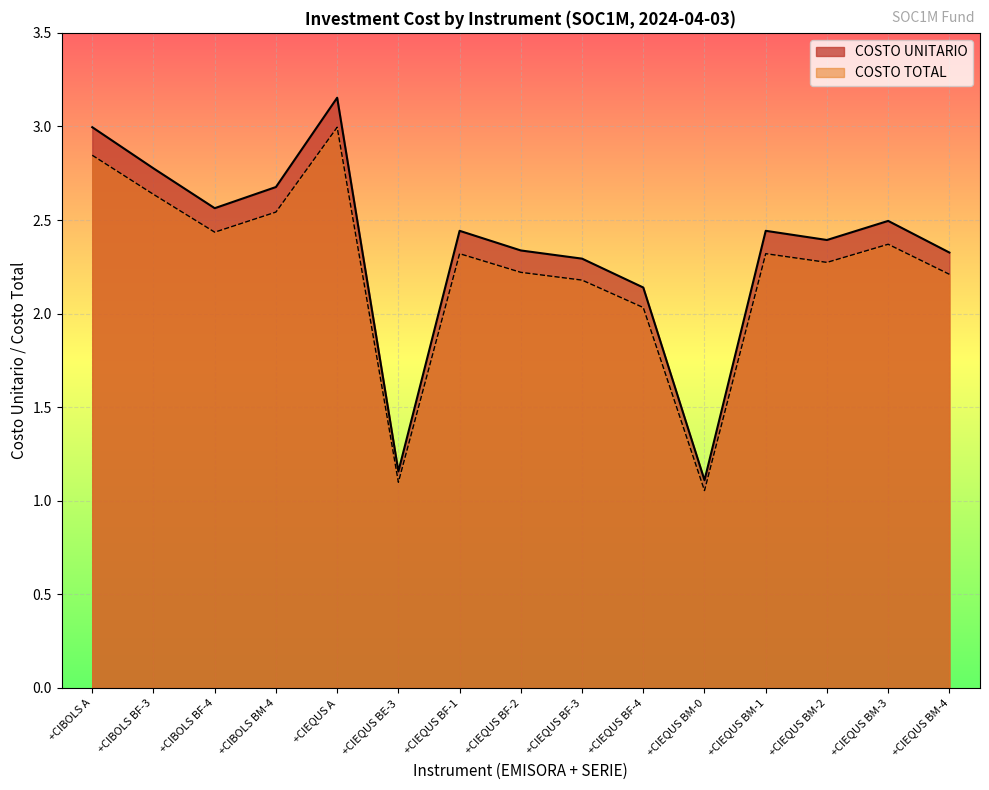

True or false: COSTO UNITARIO and COSTO TOTAL cross at least once.

False